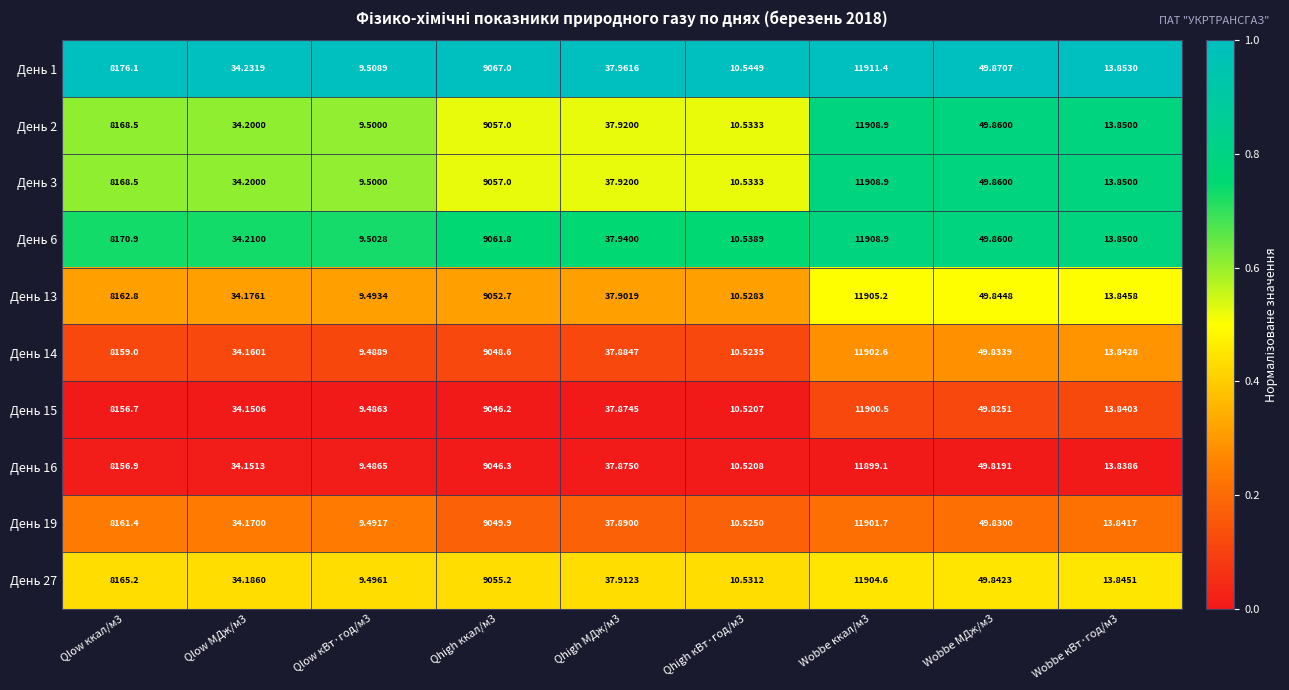

What is the difference between the highest and lowest values at Qhigh ккал/м3?

20.8